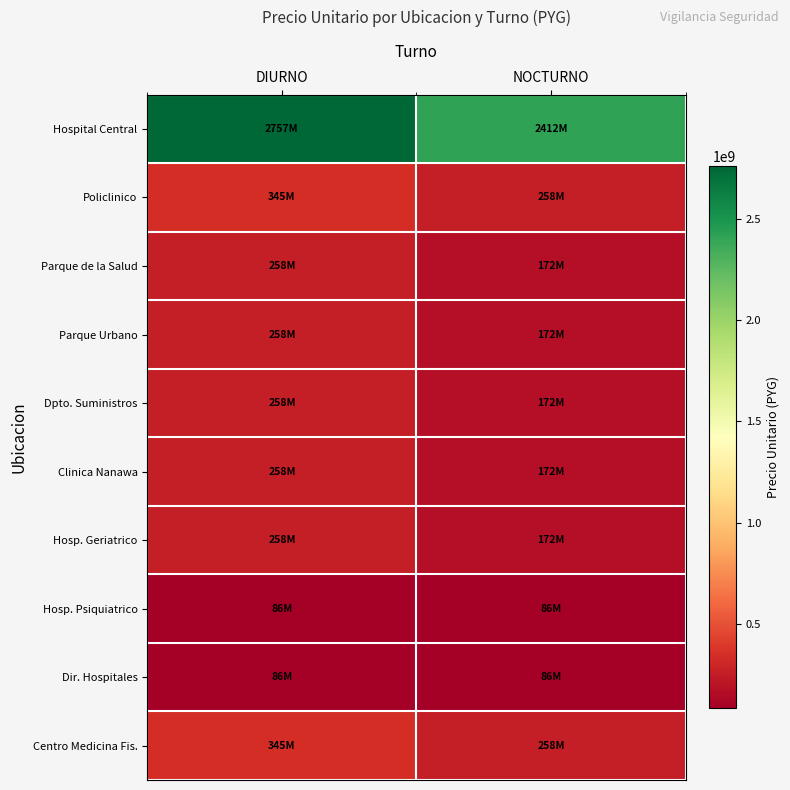

At DIURNO, list the series in order from smallest to largest.

Hosp. Psiquiatrico, Dir. Hospitales, Parque de la Salud, Parque Urbano, Dpto. Suministros, Clinica Nanawa, Hosp. Geriatrico, Policlinico, Centro Medicina Fis., Hospital Central